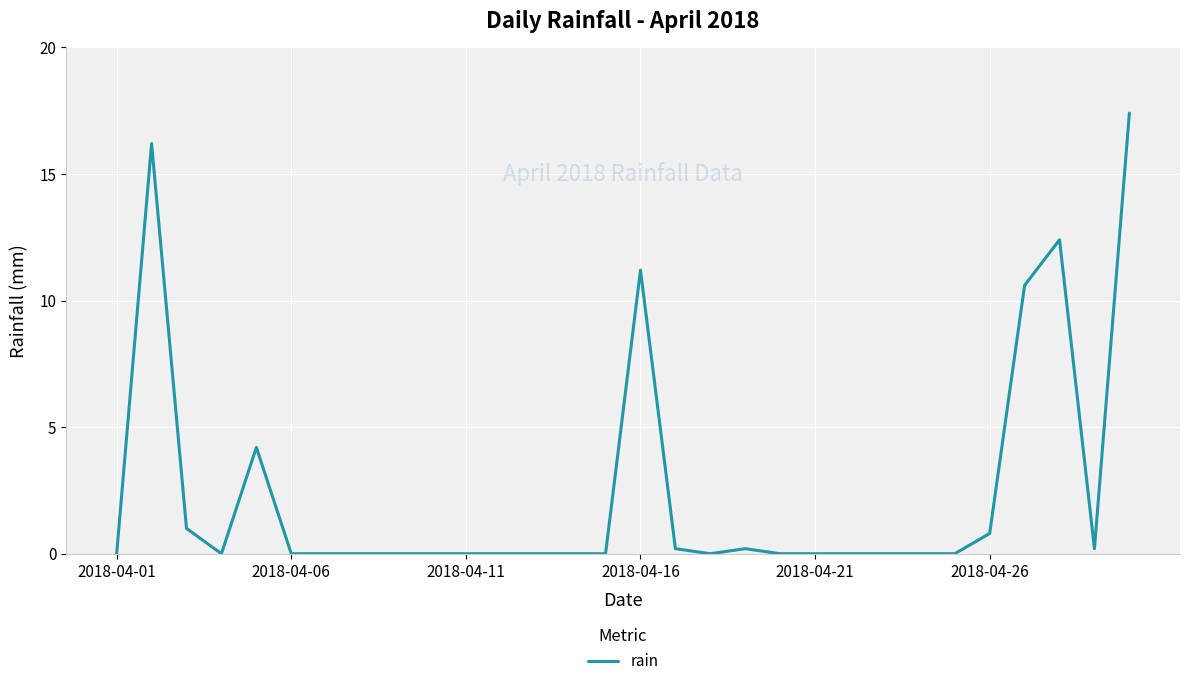

Count the number of categories in the chart.

30